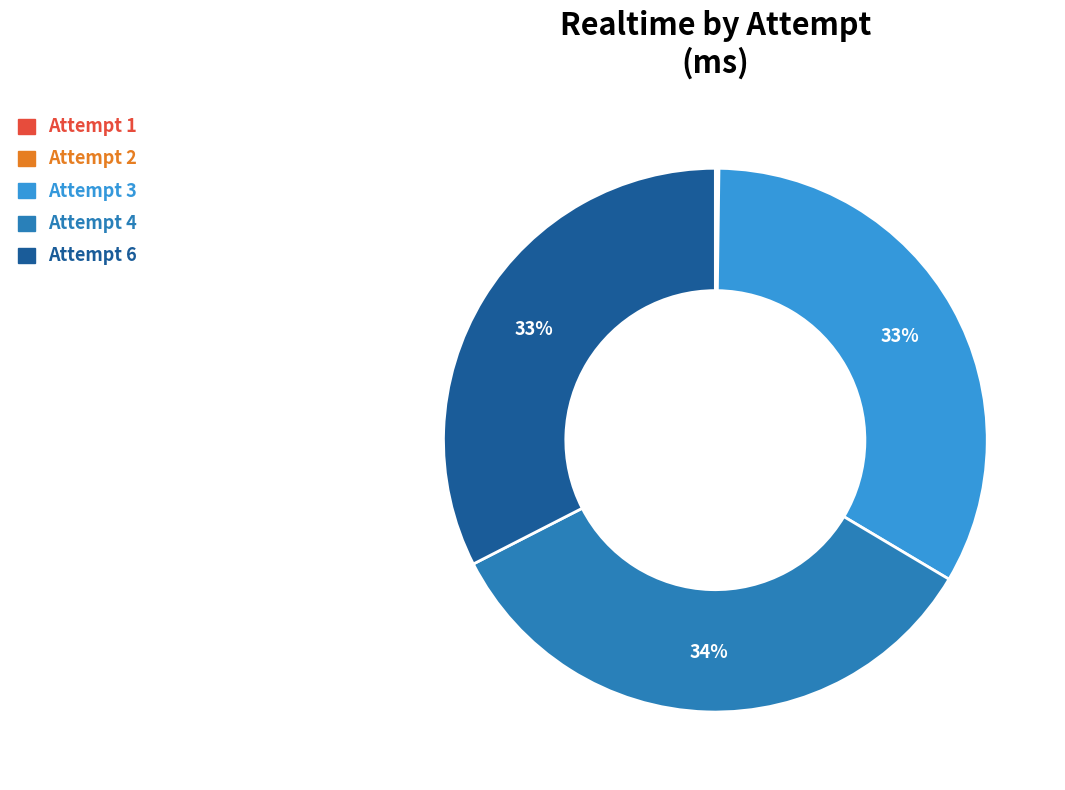

To the nearest percent, what is the difference between the largest and smallest slice percentages?

34%